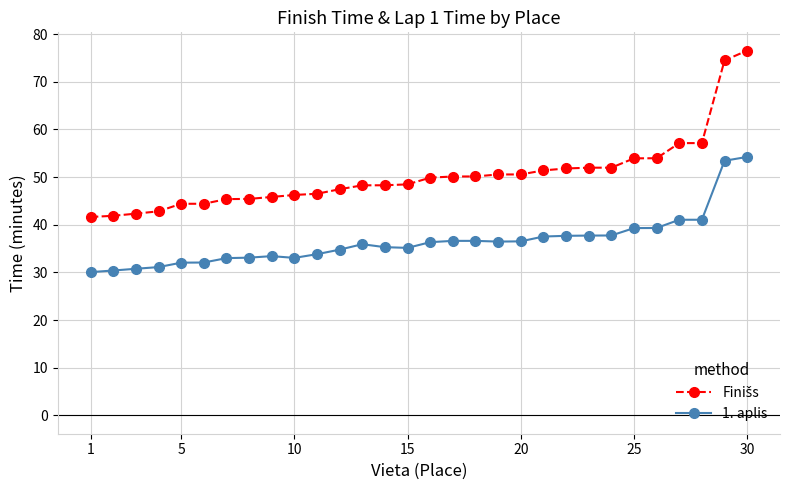

What is the maximum value shown in the chart?

76.5